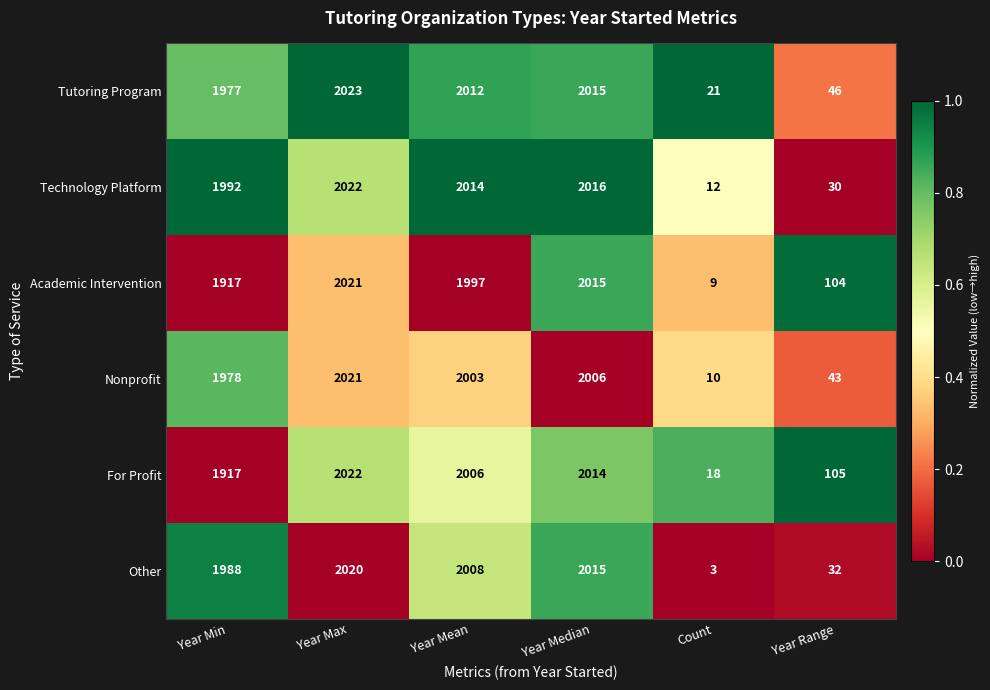

How many series are shown in this chart?

6